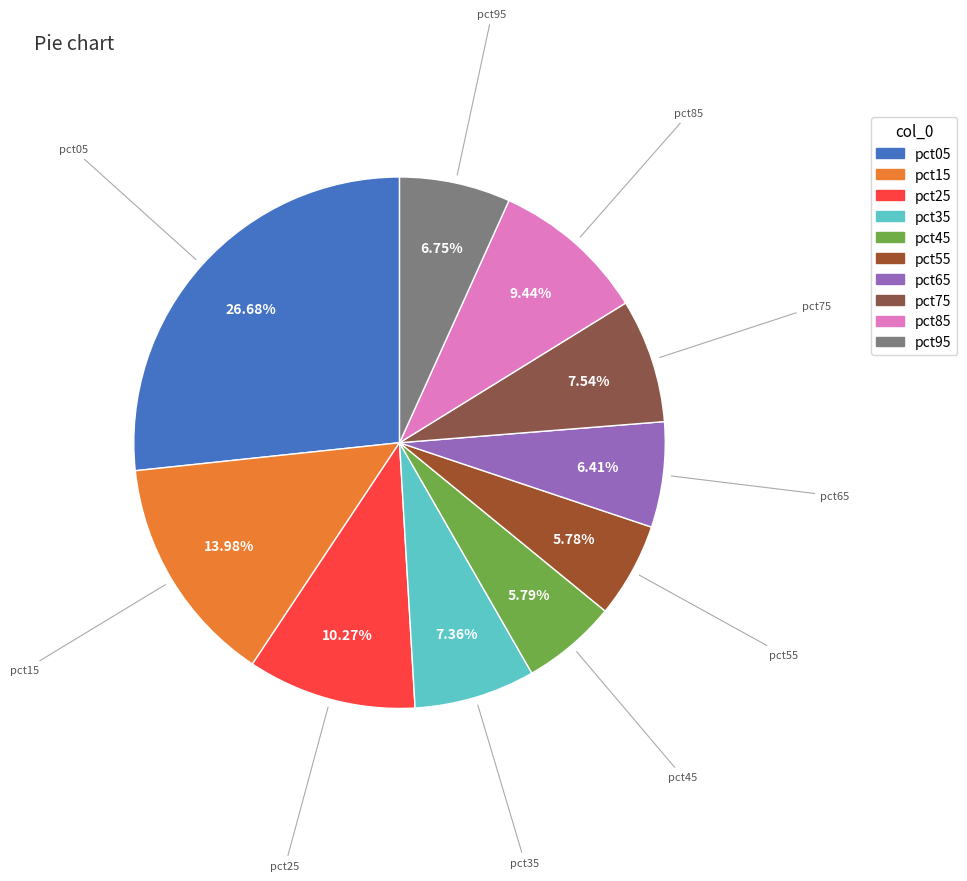

Between pct35 and pct45, which is larger?

pct35